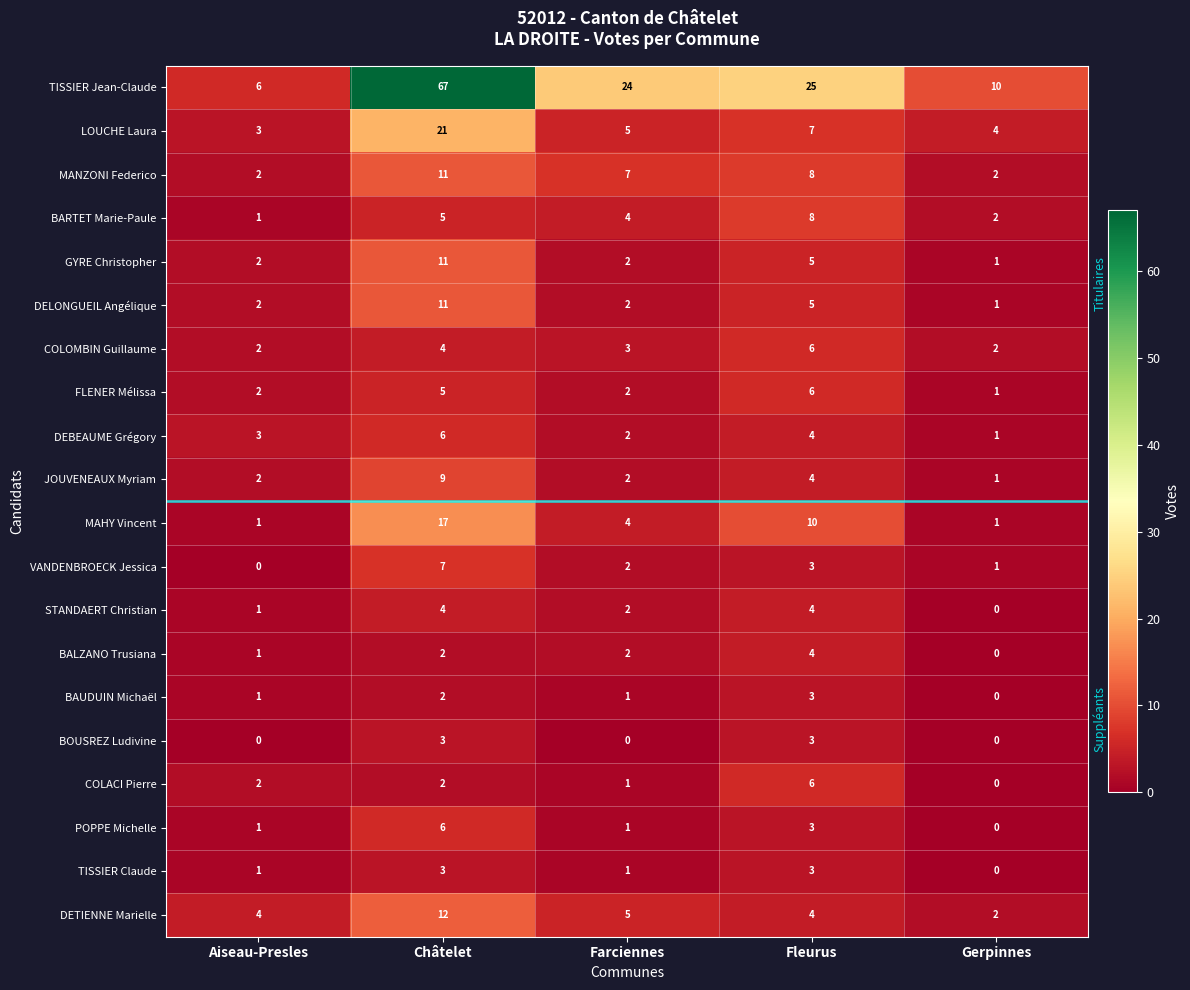

How many POPPE Michelle values are between 1 and 3?

3